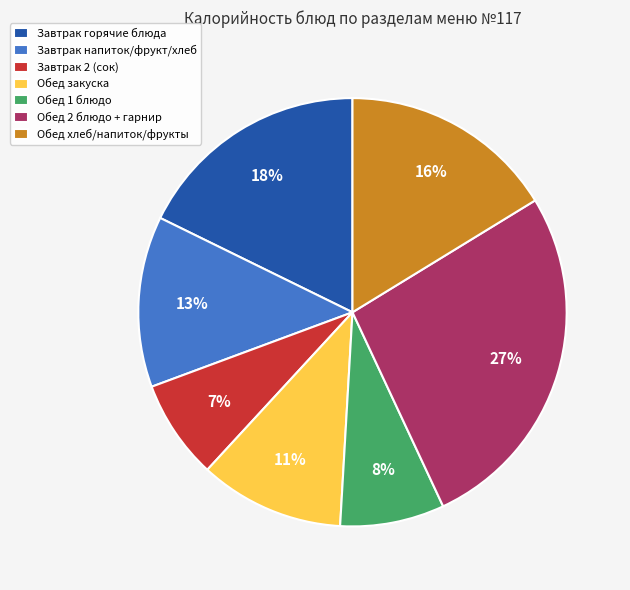

Combined, do Обед 1 блюдо and Завтрак горячие блюда account for over 50%?

No